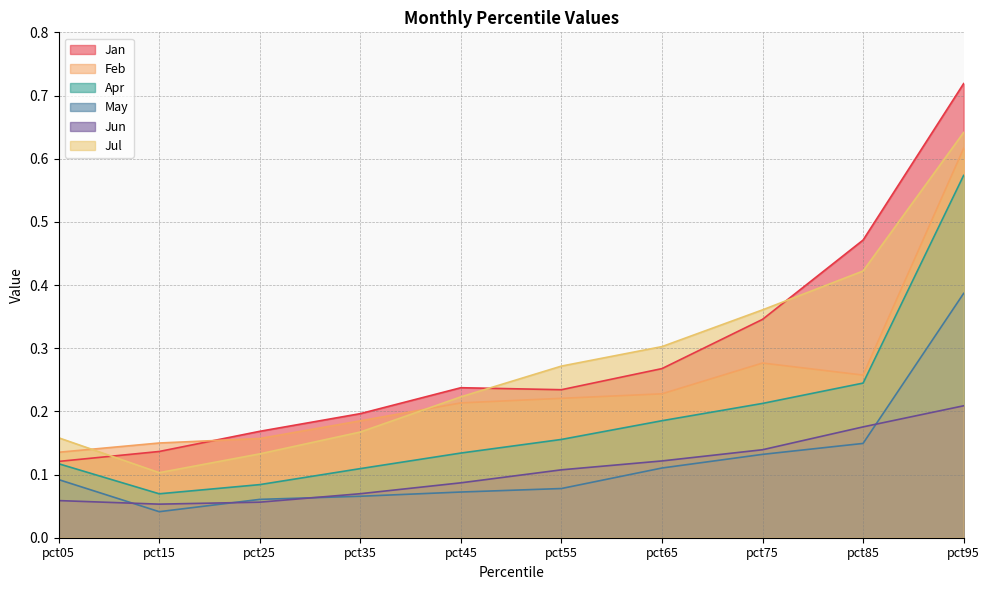

Which series has the largest total across all categories?

Jan